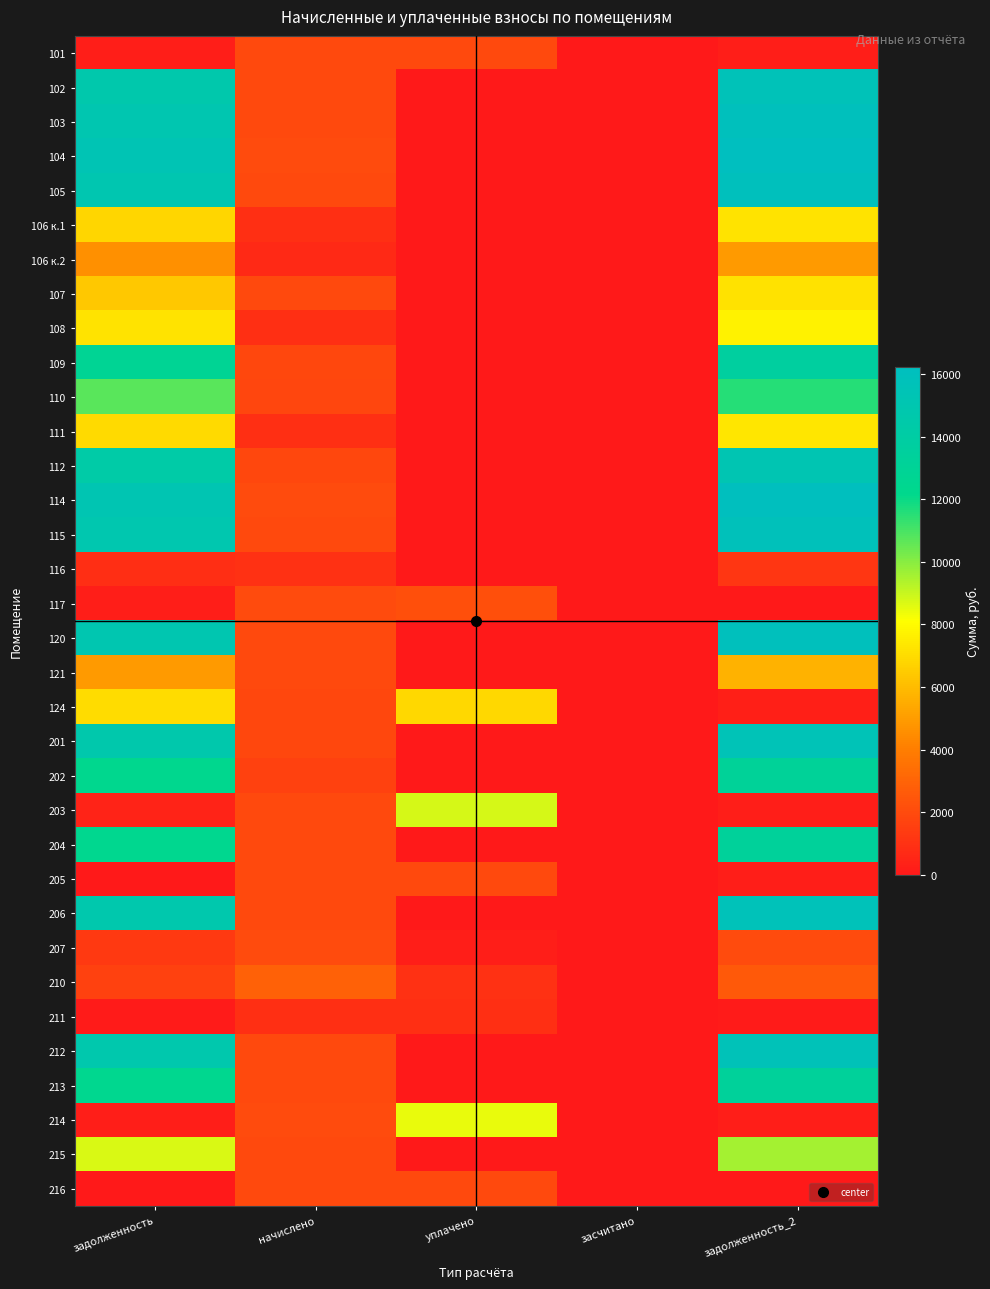

What is the maximum value shown in the chart?

16224.3